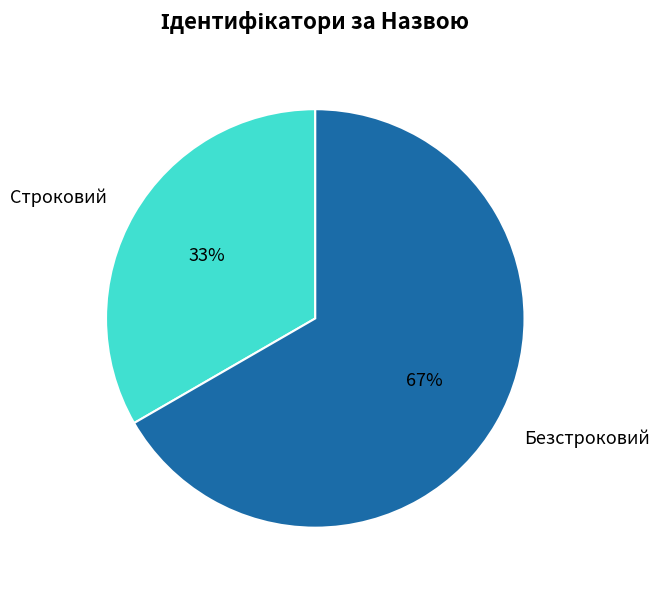

Approximately how many times larger is the value at Строковий compared to Безстроковий?

0.5